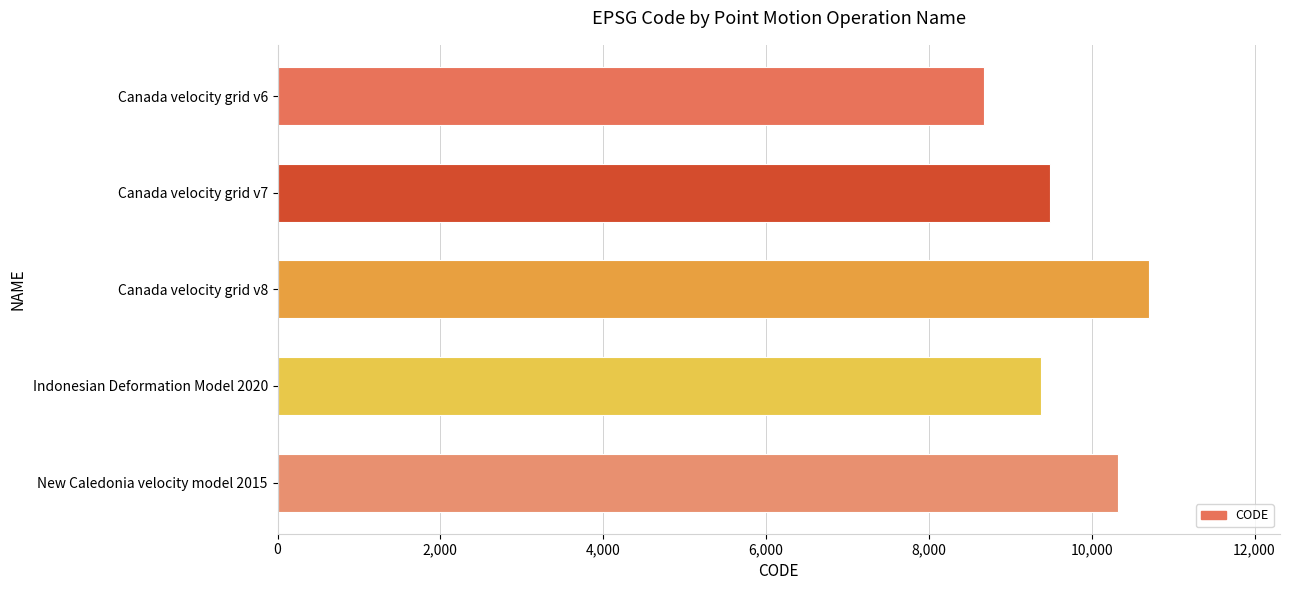

How many series are shown in this chart?

1